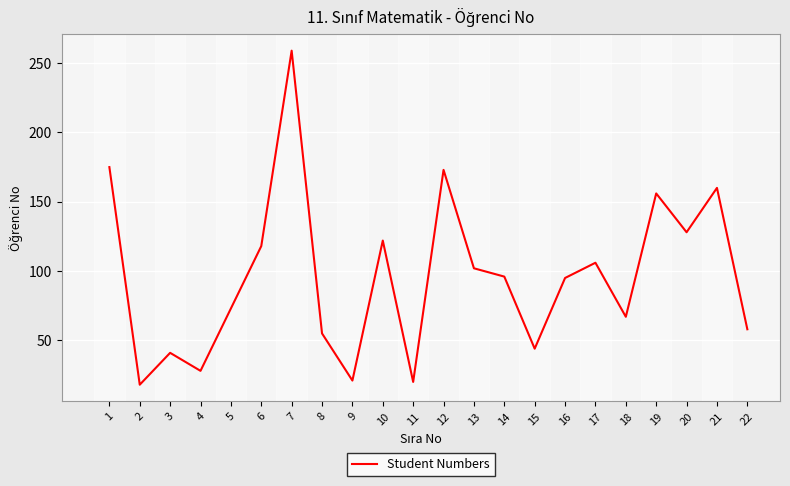

Approximately how many times larger is the value at 20 compared to 19?

0.8